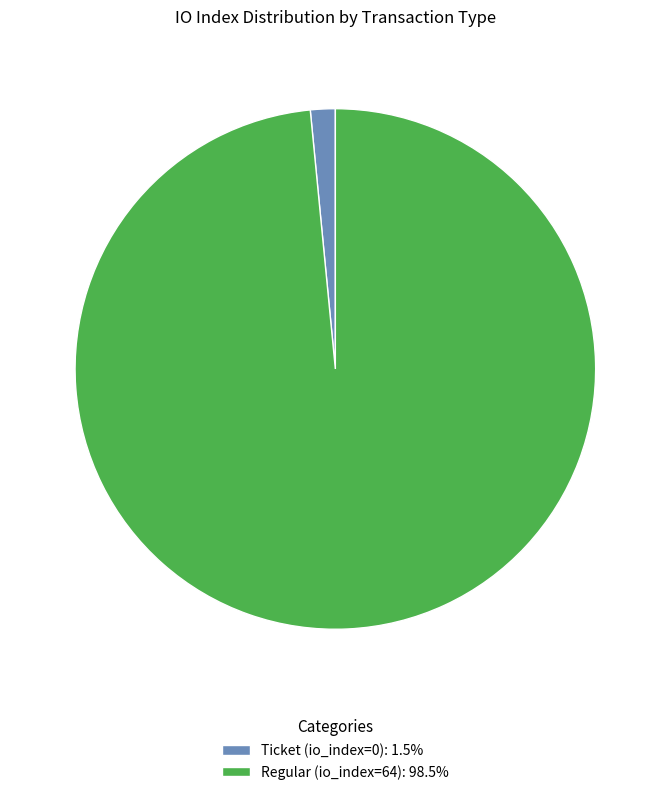

Approximately how many times larger is the value at Regular (io_index=64): 98.5% compared to Ticket (io_index=0): 1.5%?

64.0